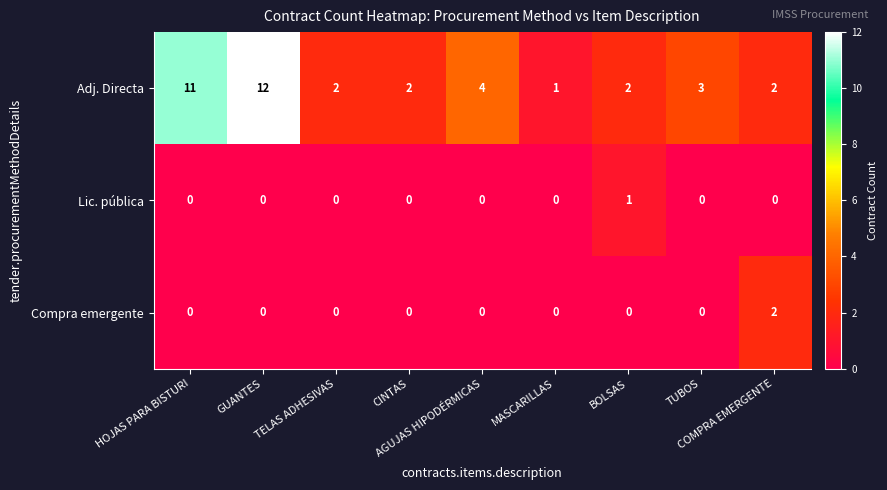

Which series has the widest spread of values?

Adj. Directa